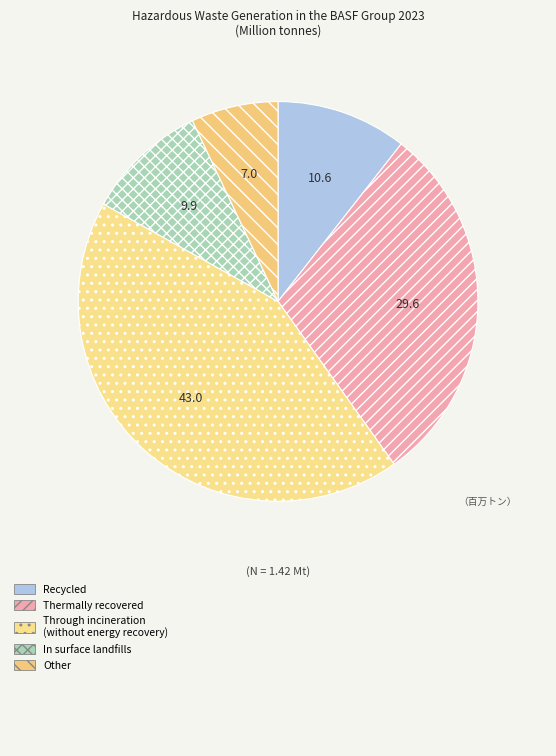

How many slices are in this pie chart?

5